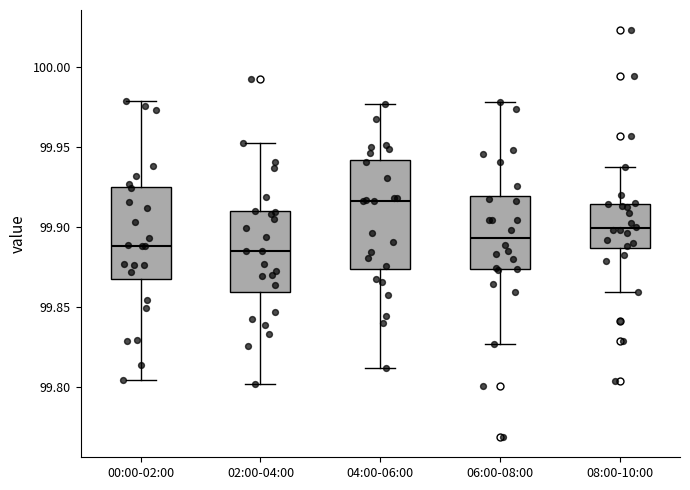

Reading left to right, transcribe this box plot: for each box, give where its median line is, the range the box spans, and where its two whiskers end, as read against the y-axis. The values are not printed on the chart, so give them approximately, as read against the axis.

00:00-02:00: median 99.890, box 99.870 to 99.925, whiskers 99.805 to 99.980
02:00-04:00: median 99.885, box 99.860 to 99.910, whiskers 99.800 to 99.955
04:00-06:00: median 99.915, box 99.875 to 99.940, whiskers 99.810 to 99.975
06:00-08:00: median 99.895, box 99.875 to 99.920, whiskers 99.825 to 99.980
08:00-10:00: median 99.900, box 99.885 to 99.915, whiskers 99.860 to 99.940